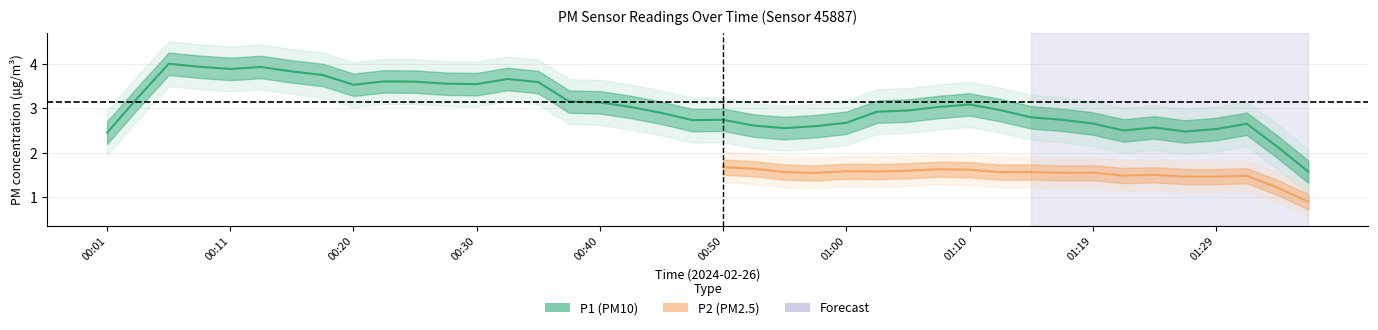

Does the chart display data point markers on the line(s)?

No